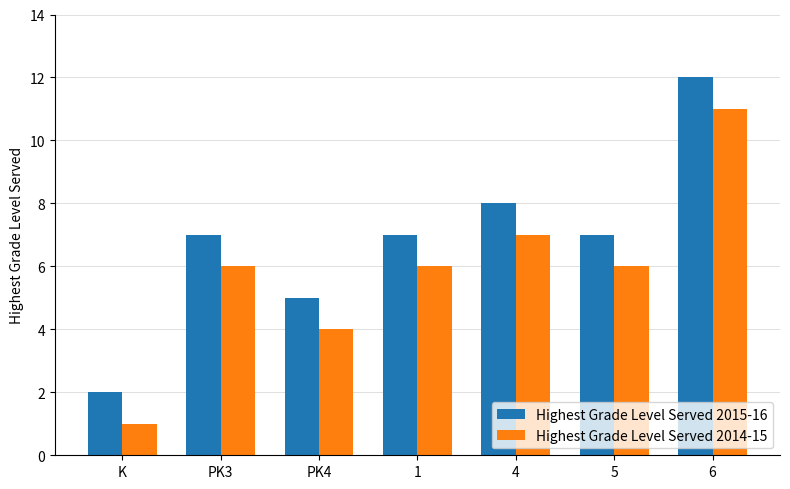

At which category is the sum across all series the highest?

6